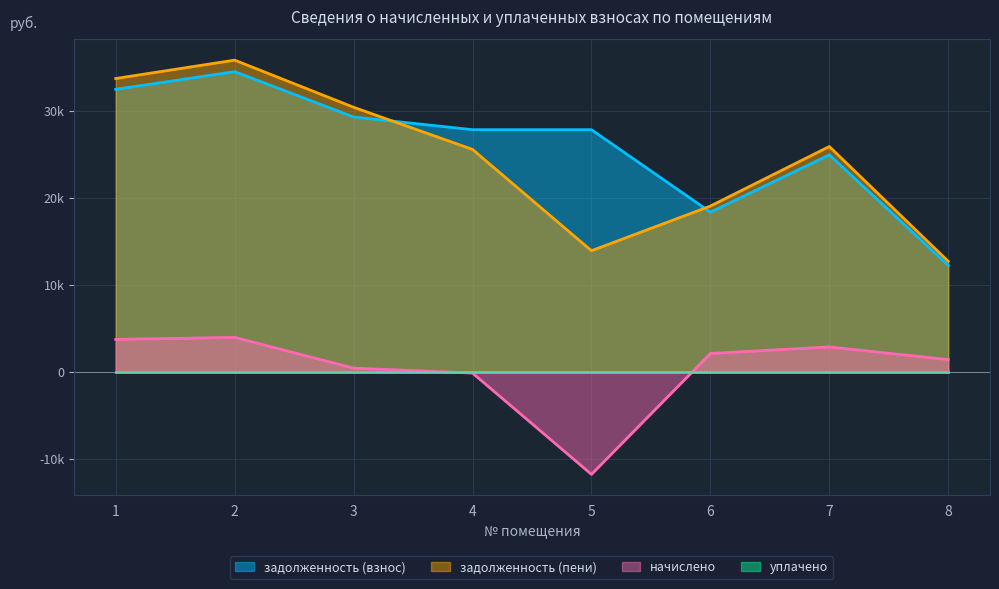

What is the value of the задолженность (пени) point at the 4th from the left?

25569.0